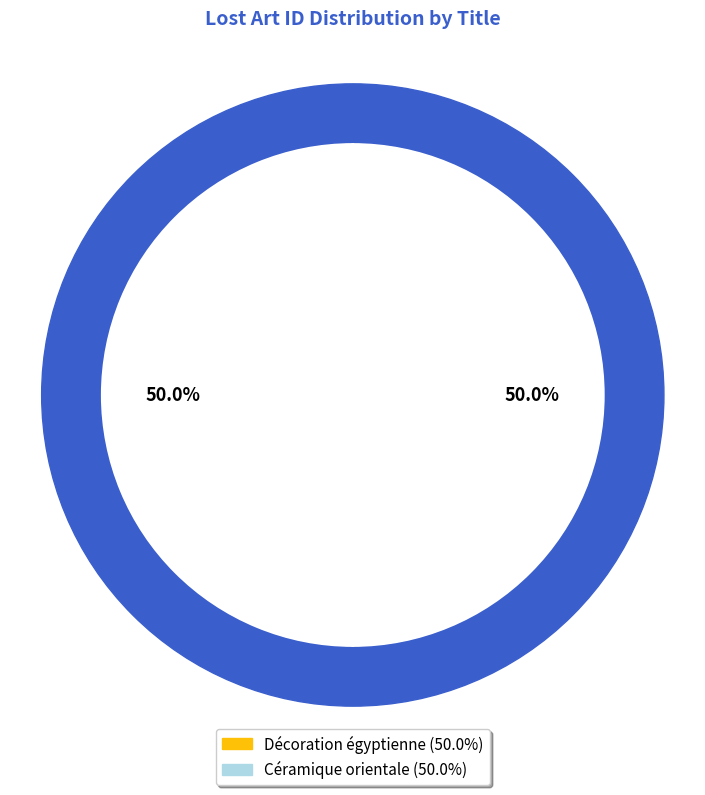

How much of the chart is everything except Décoration égyptienne?

50.0%